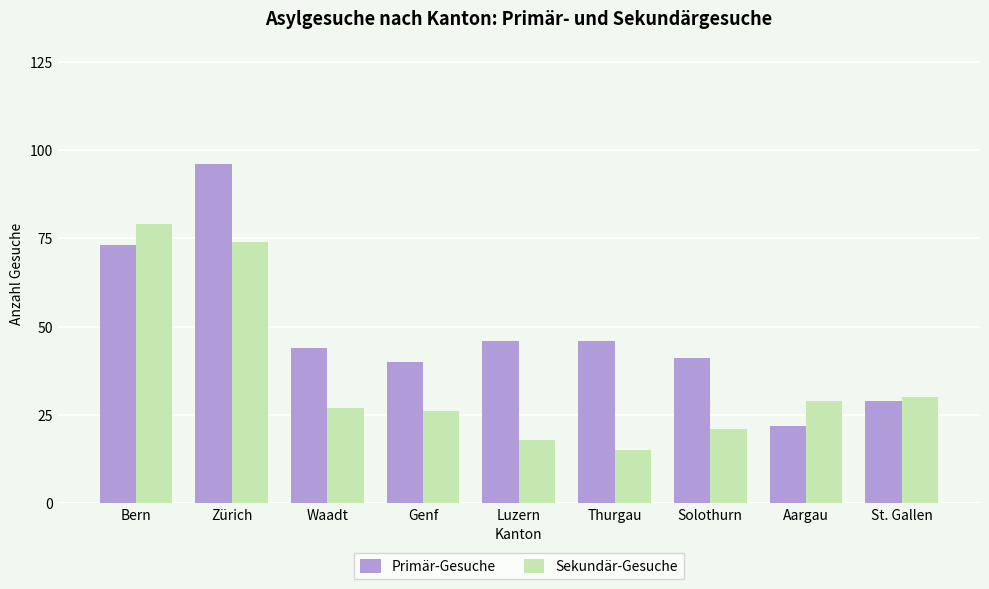

What is the smallest value displayed?

15